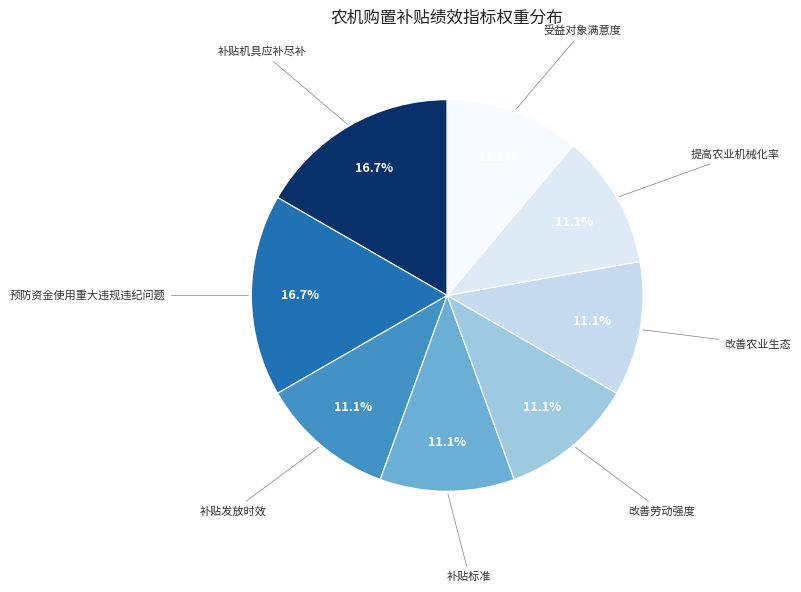

What percentage do 补贴机具应补尽补 and 补贴发放时效 together represent?

27.8%